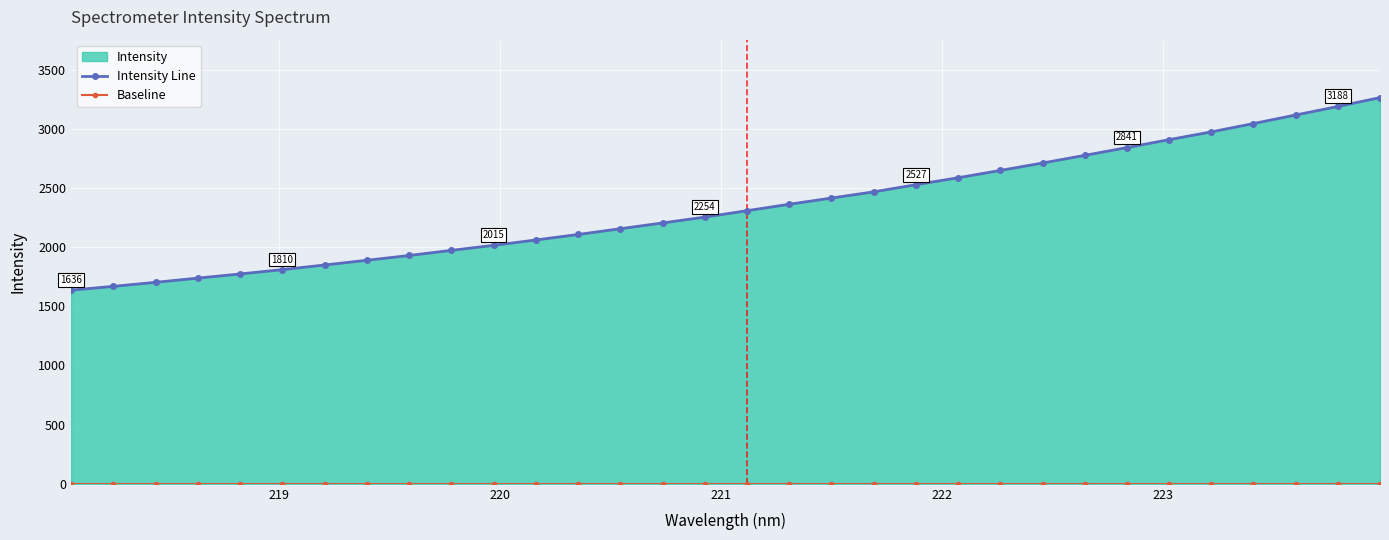

What is the difference between the maximum and minimum values in the Intensity Line series?

1627.2